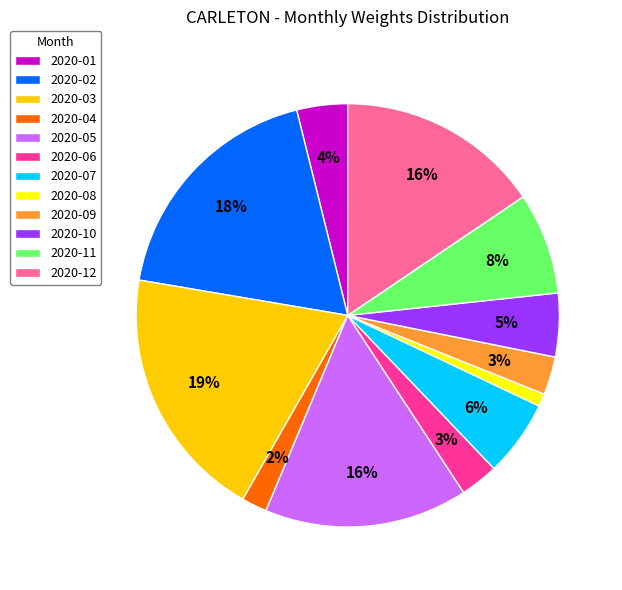

Which has a higher value, 2020-03 or 2020-01?

2020-03